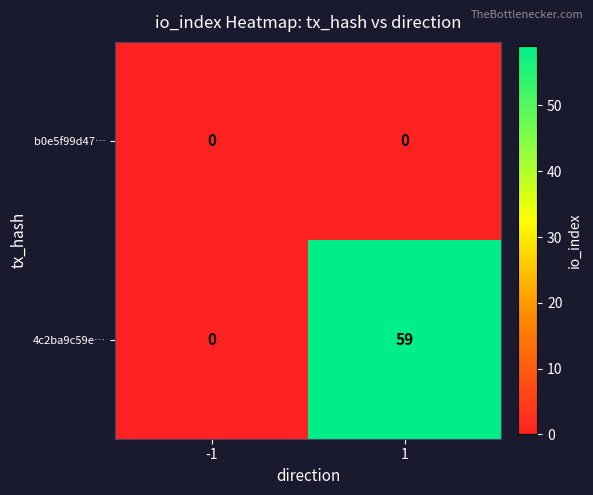

Reading left to right, transcribe all the data shown in this chart.

b0e5f99d47…: 0	0
4c2ba9c59e…: 0	59